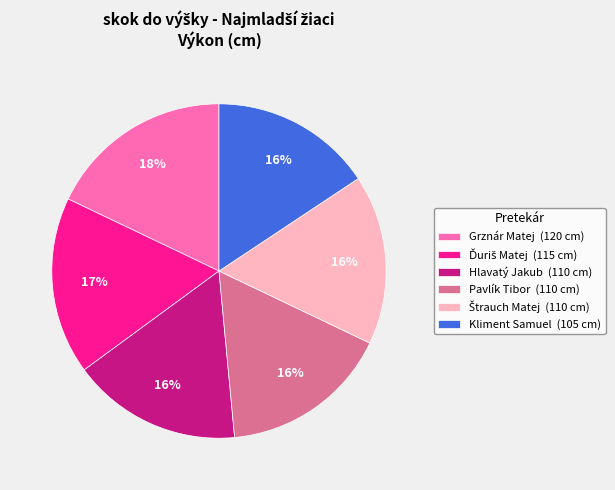

Is Hlavatý Jakub (110 cm) the majority of the pie?

No